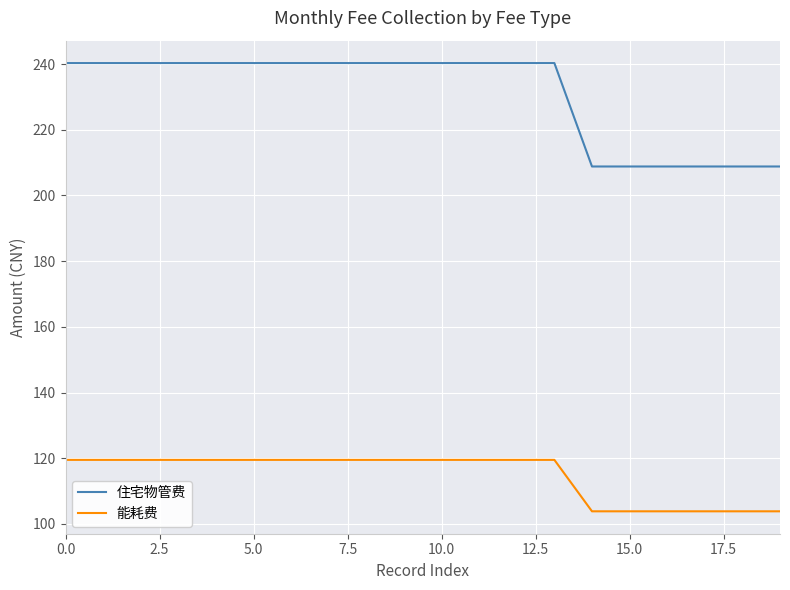

Which series has the largest range (max minus min)?

住宅物管费